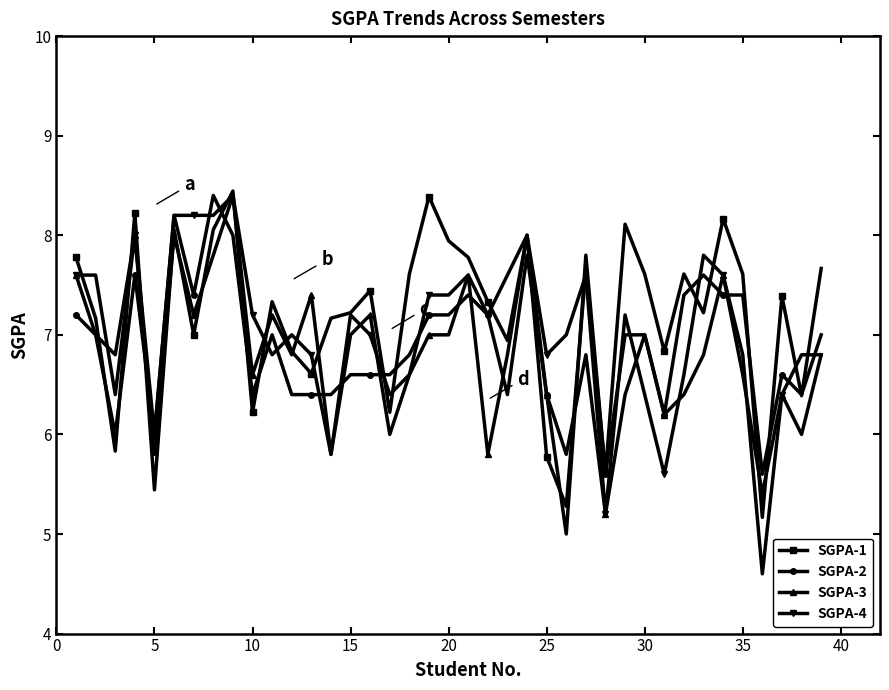

What is the value of the SGPA-3 point at the 18th from the left?

6.6